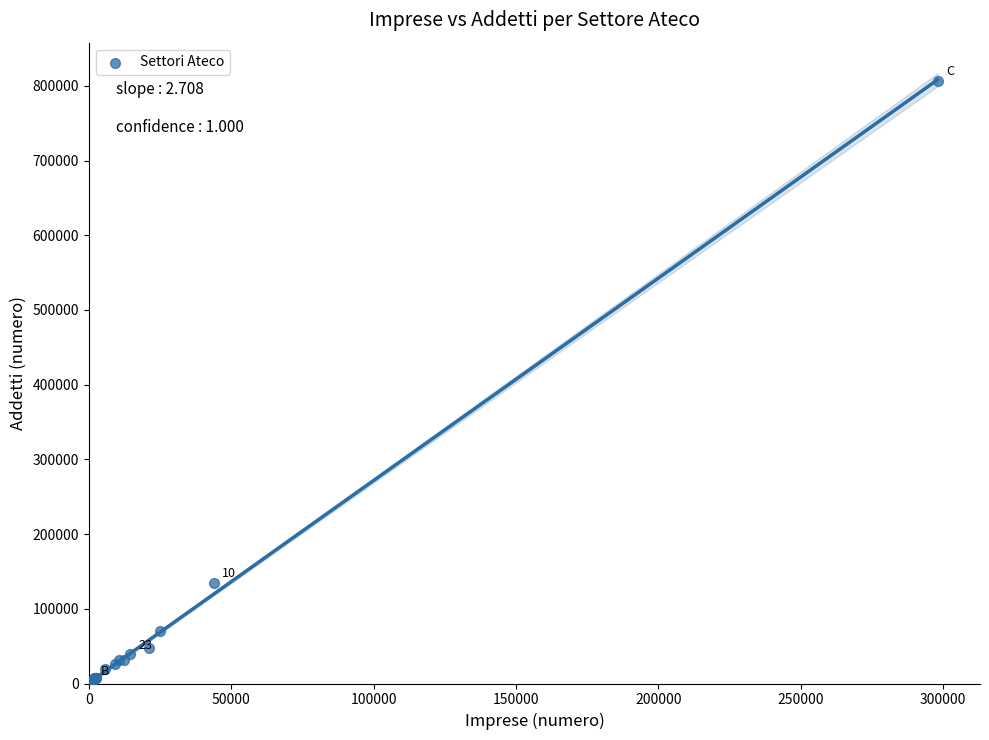

What Y value in the scatter plot is closest to 403282?

134794